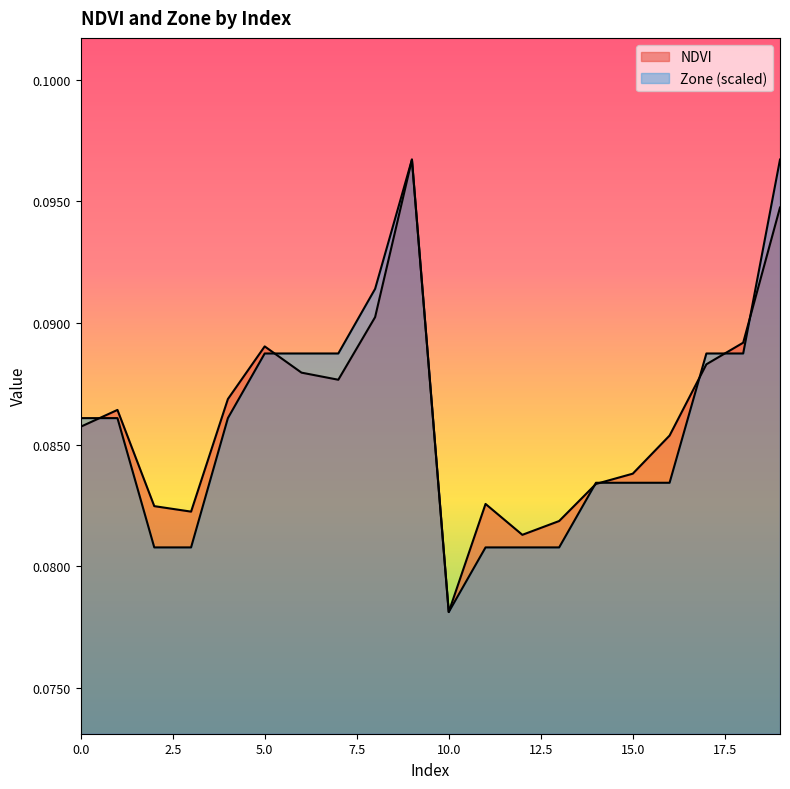

True or false: Zone and NDVI cross at least once.

True